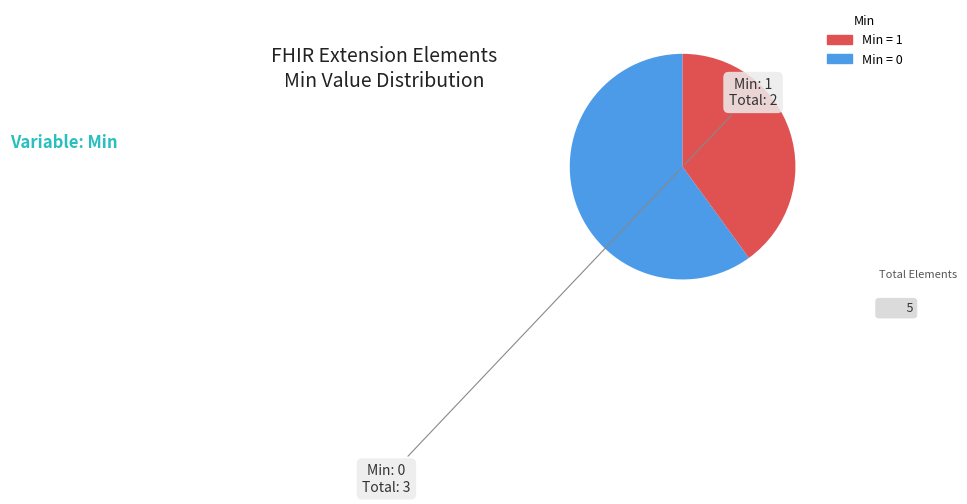

Does any single category account for the majority?

Yes